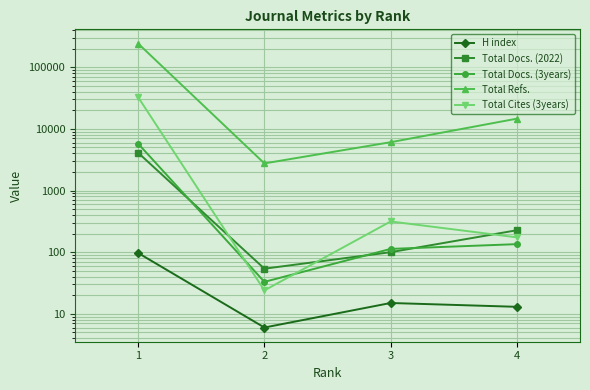

Which series has the widest spread of values?

Total Refs.